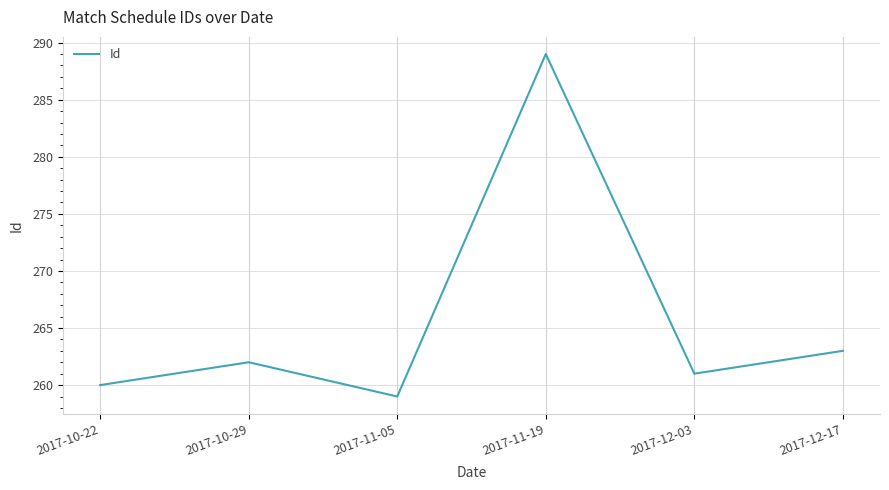

What position from the right is 2017-11-19?

3